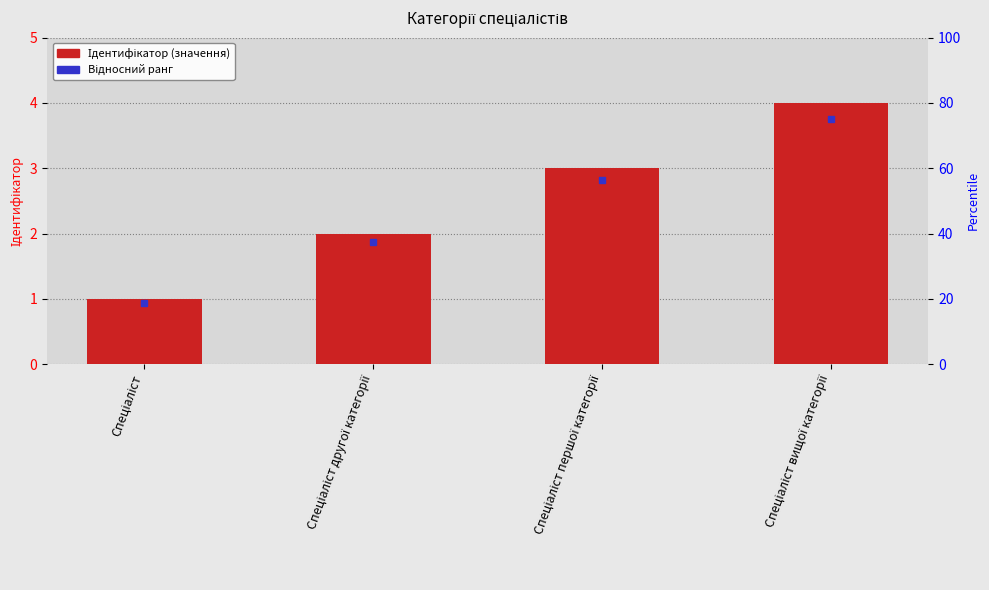

Which category has the highest value across all series?

Спеціаліст вищої категорії